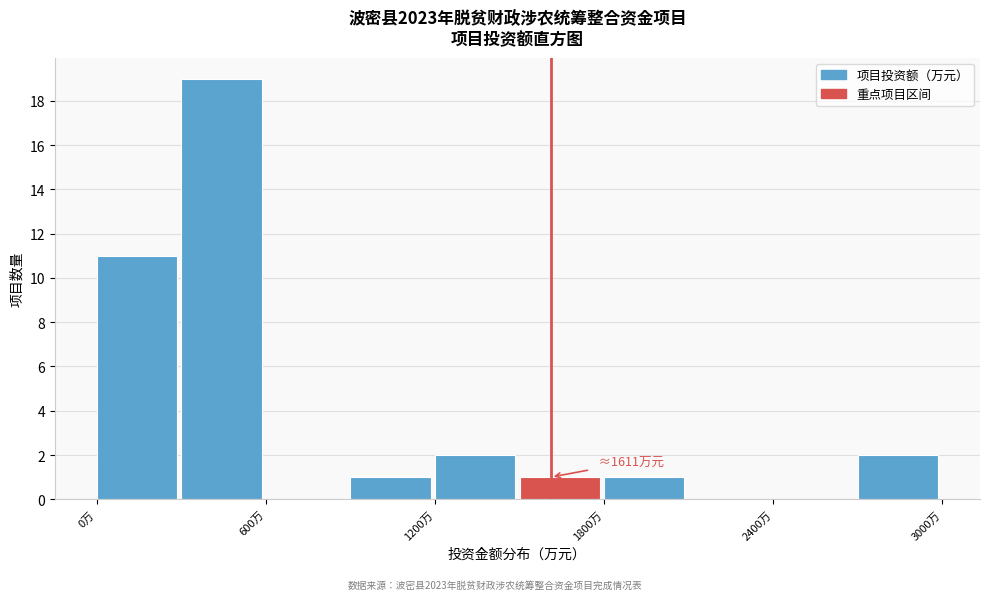

Around what value on the x-axis is the tallest bar? Give the approximate position of its centre, as read against the axis.

400